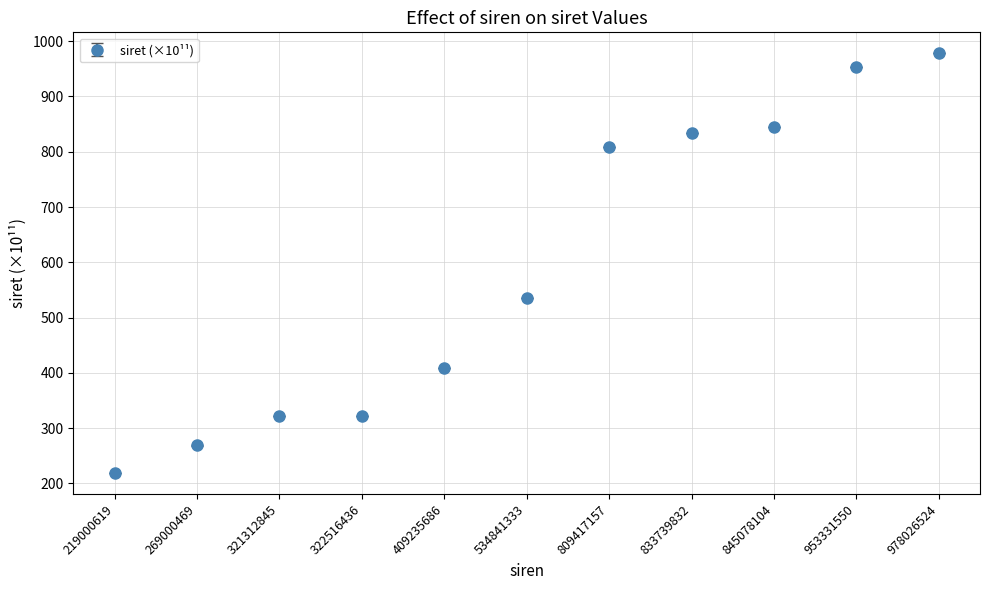

What is the ratio of the value at 953331550 to the value at 833739832?

1.1